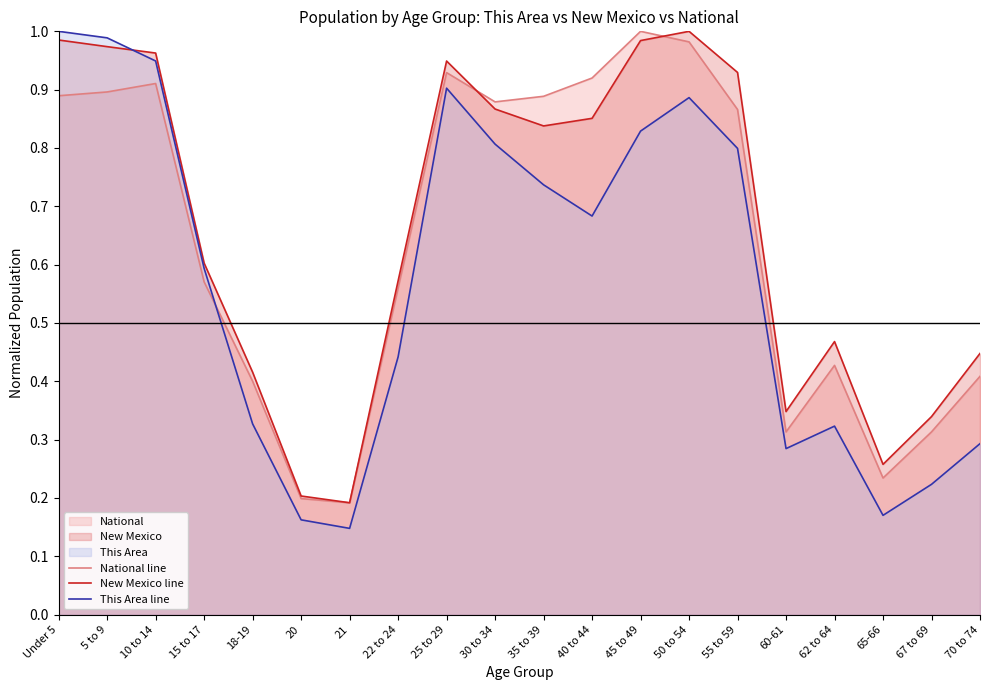

How many lines are shown in the chart?

3